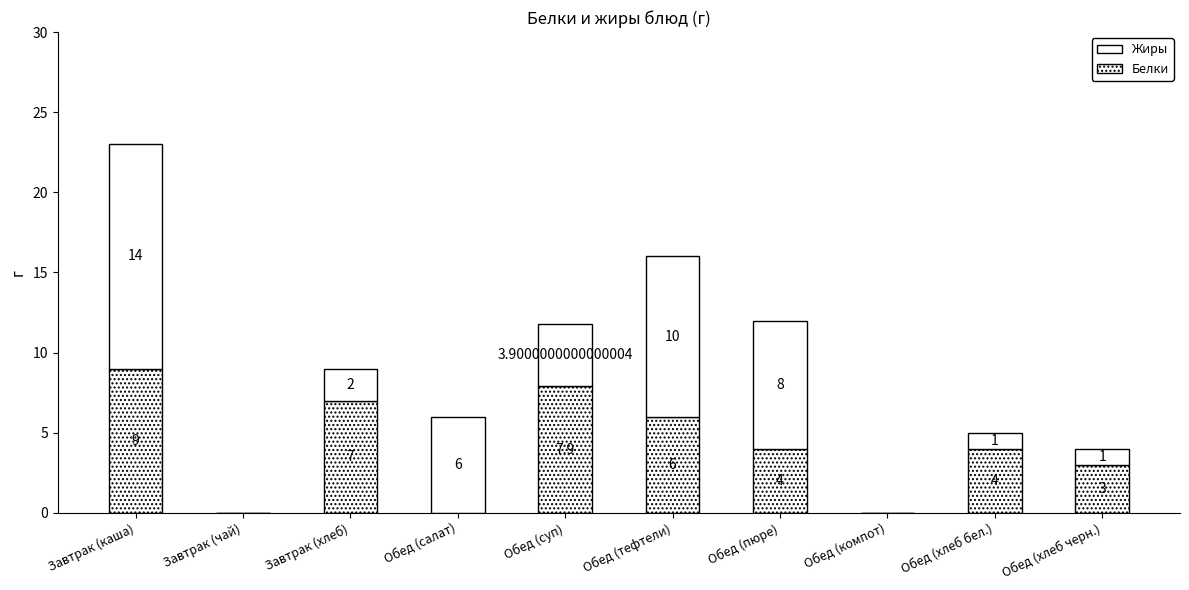

How many series are shown in this chart?

2